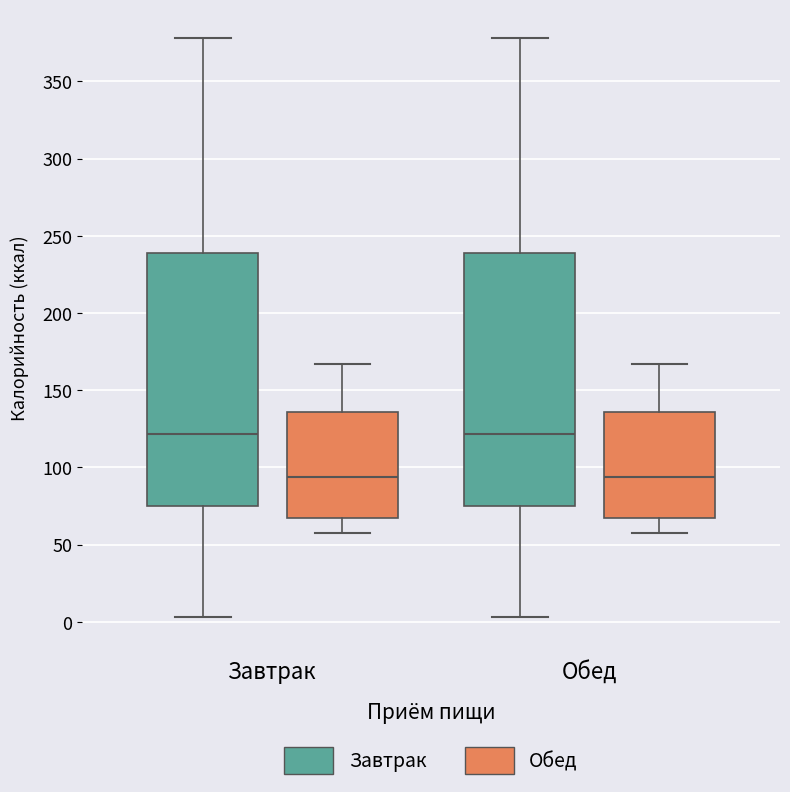

Where is the upper edge of the box for Завтрак (Обед) on the y-axis? The values are not printed on the chart, so give them approximately, as read against the axis.

135